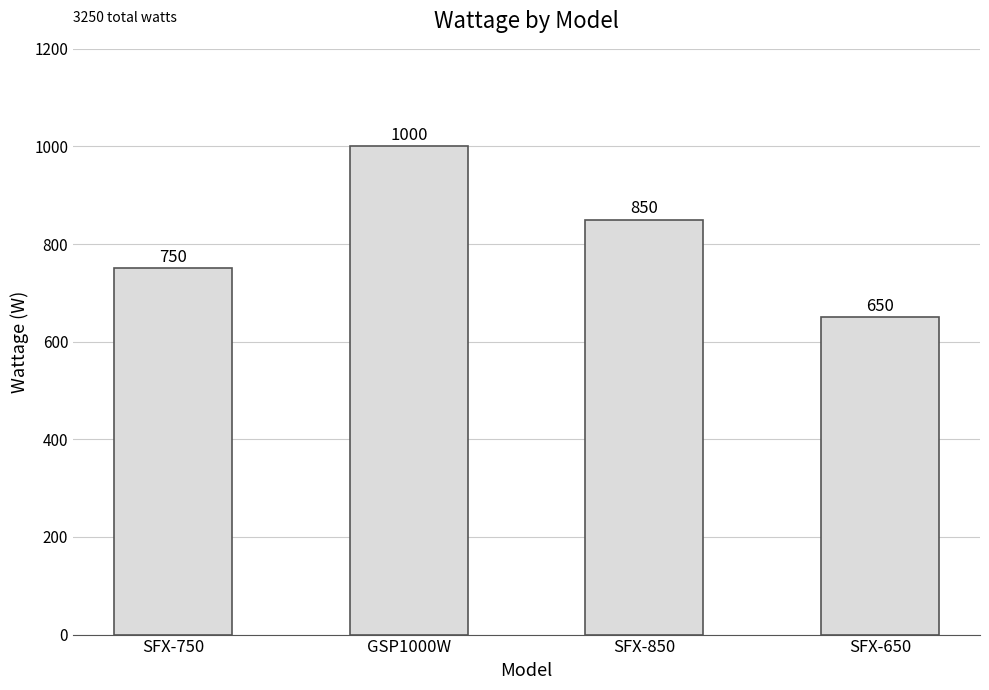

What position from the right is SFX-650?

1